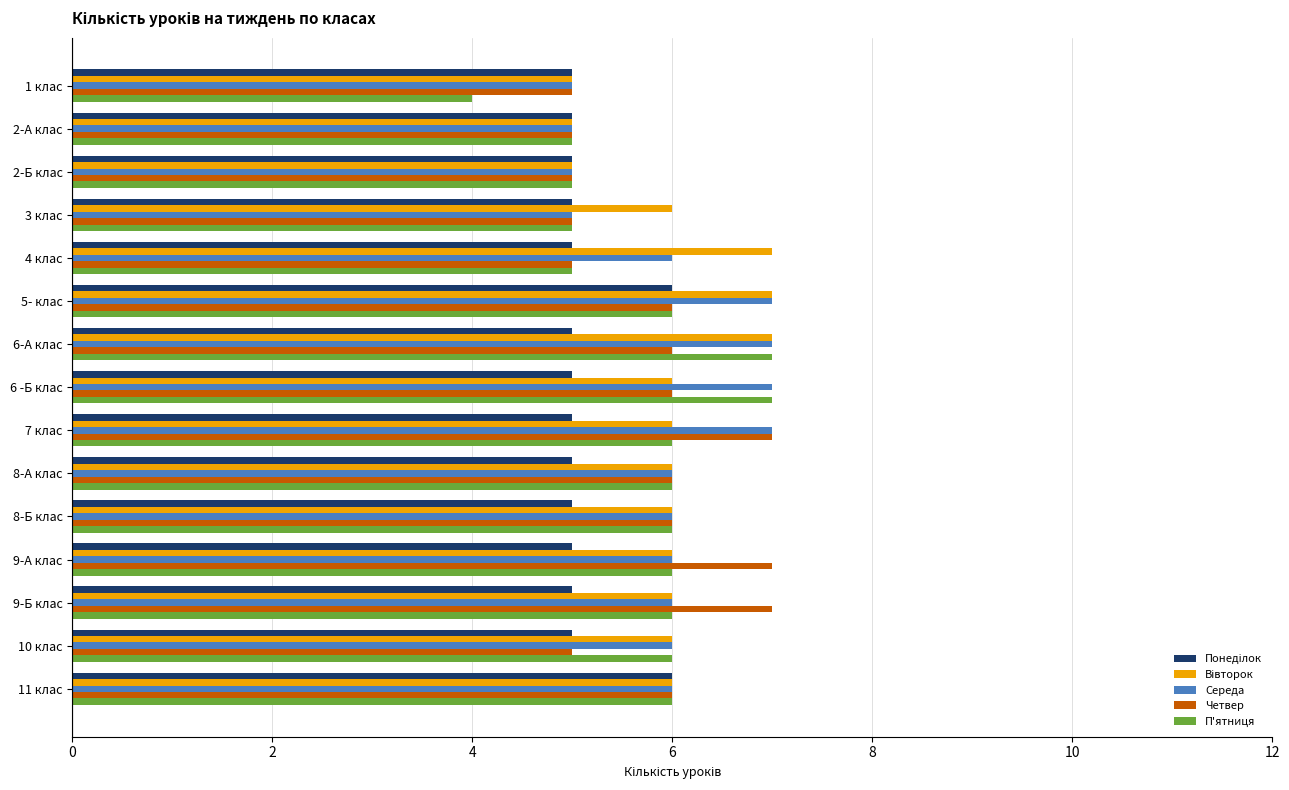

The Четвер series shows 8 at 5- клас. True or false?

False